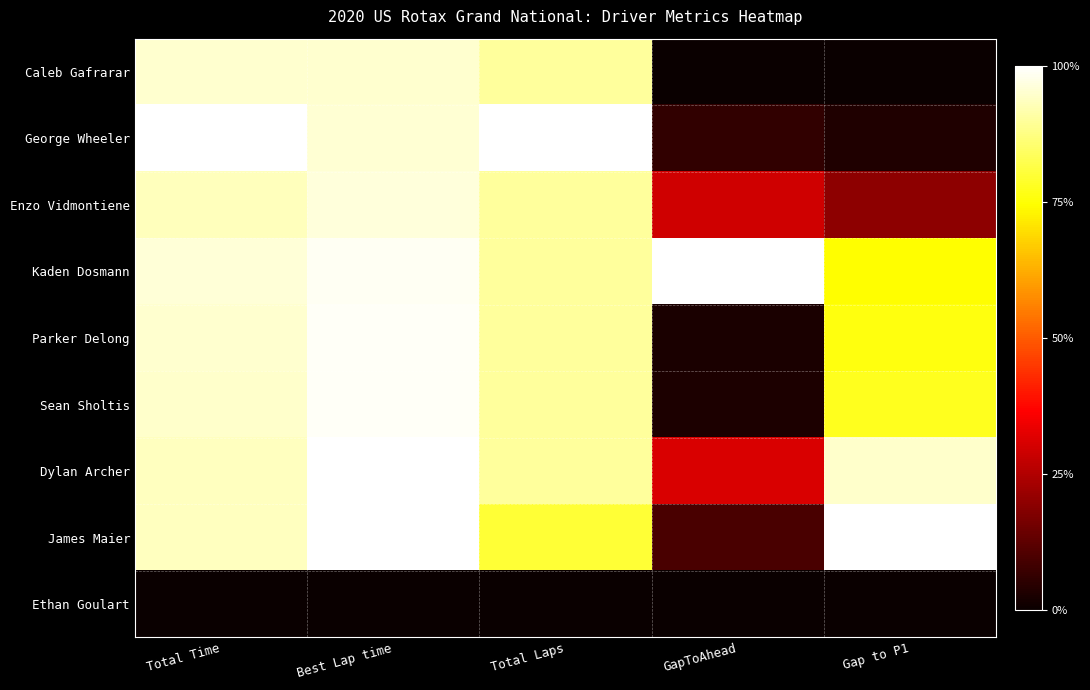

List the series in order of their peak value, lowest first.

Ethan Goulart, Caleb Gafrarar, Enzo Vidmontiene, Parker Delong, Sean Sholtis, Dylan Archer, George Wheeler, Kaden Dosmann, James Maier